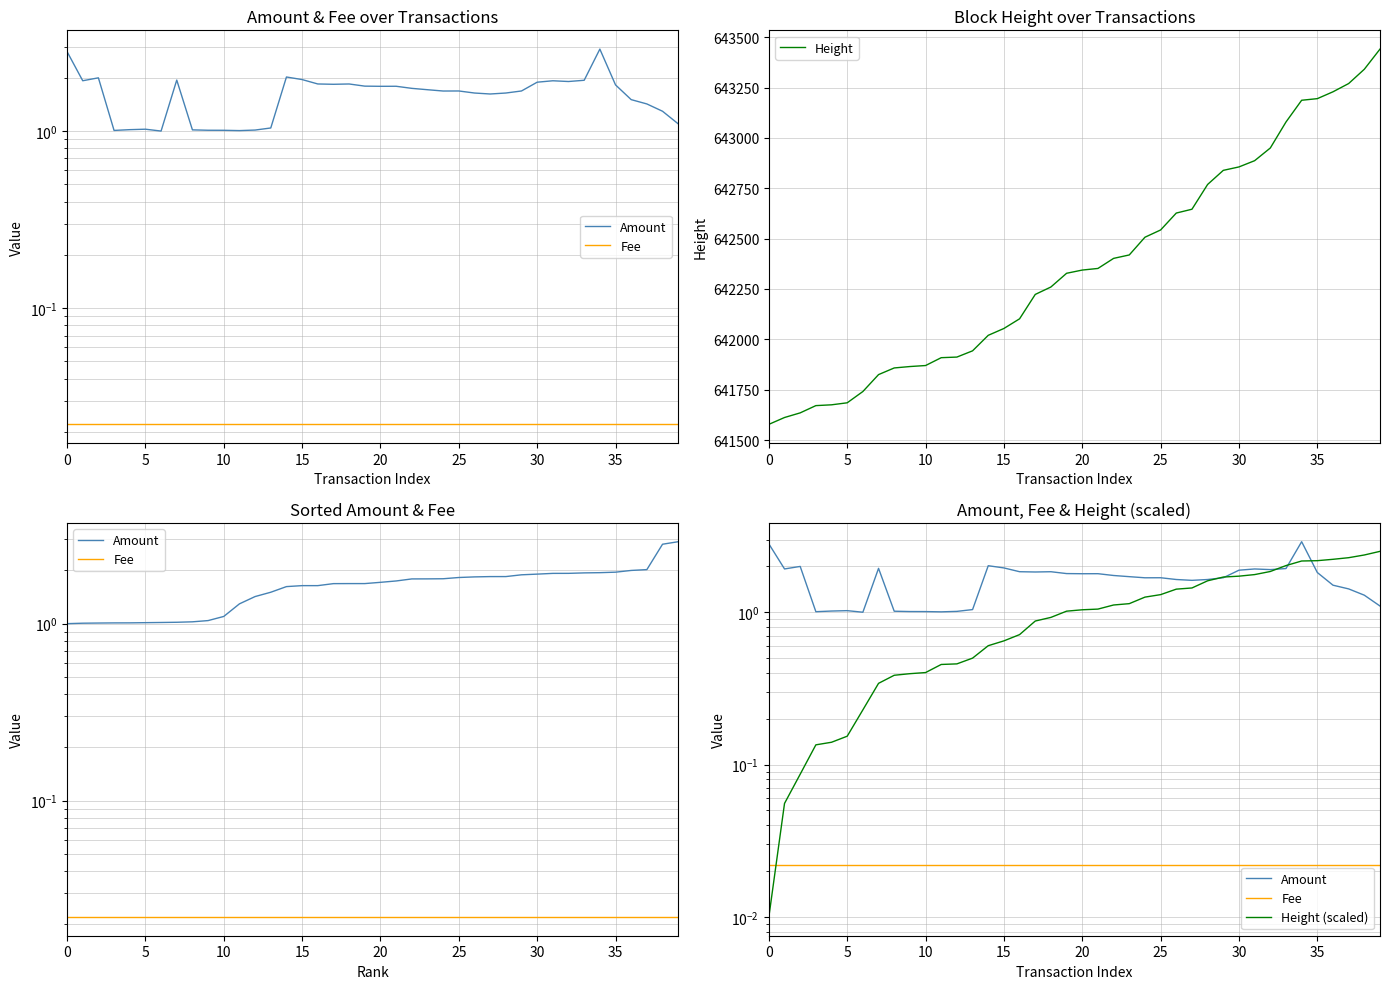

What is the label of the 10th point from the left?

9